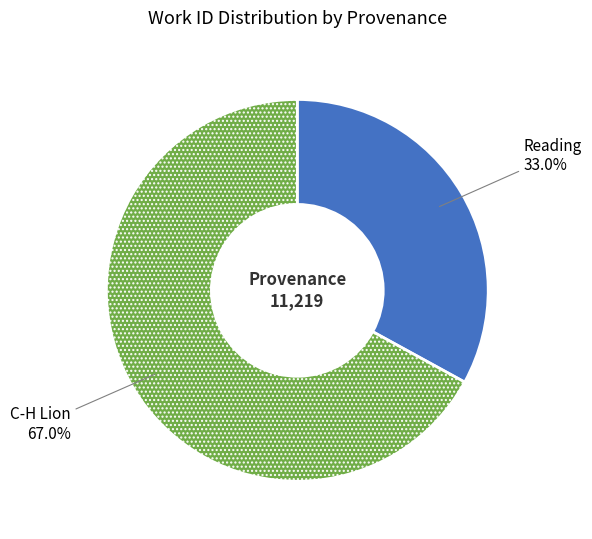

To the nearest percent, what is the difference between the Reading and C-H Lion slice percentages?

34%